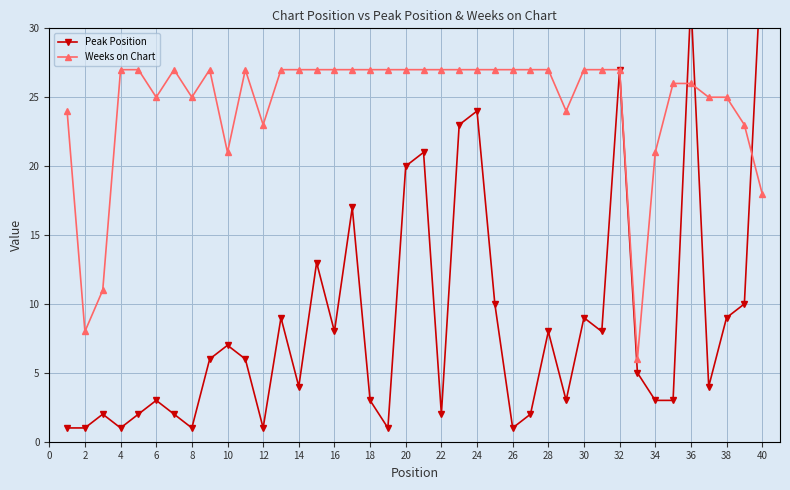

What are all the series names shown in the legend?

Peak Position, Weeks on Chart